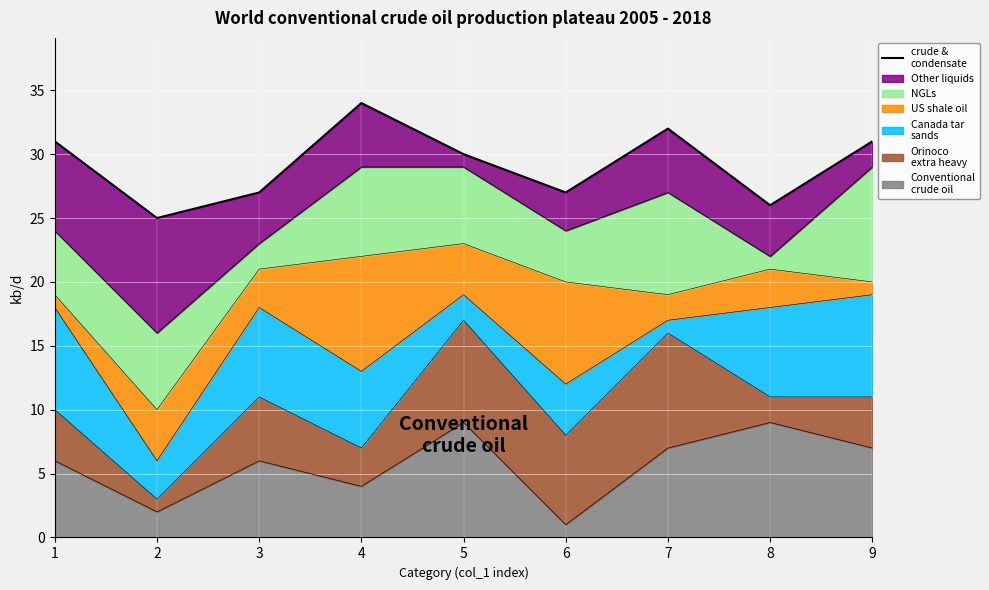

How many points are higher than both their immediate neighbors (excluding endpoints)?

2